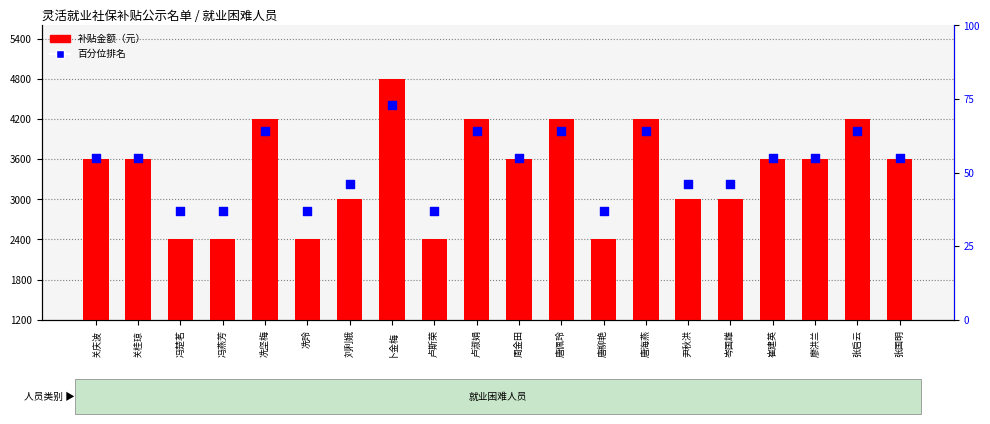

Which series has the widest spread of Y values?

补贴金额（元）